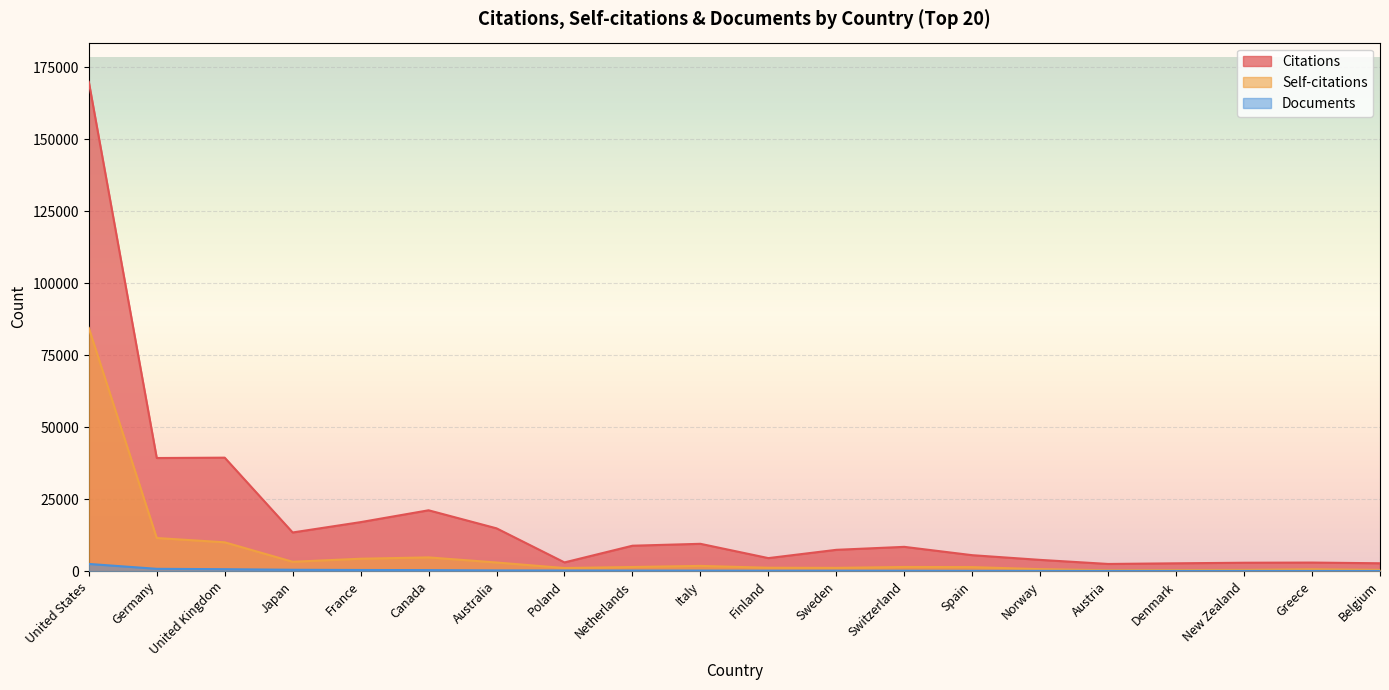

Which series has the widest spread of values?

Citations